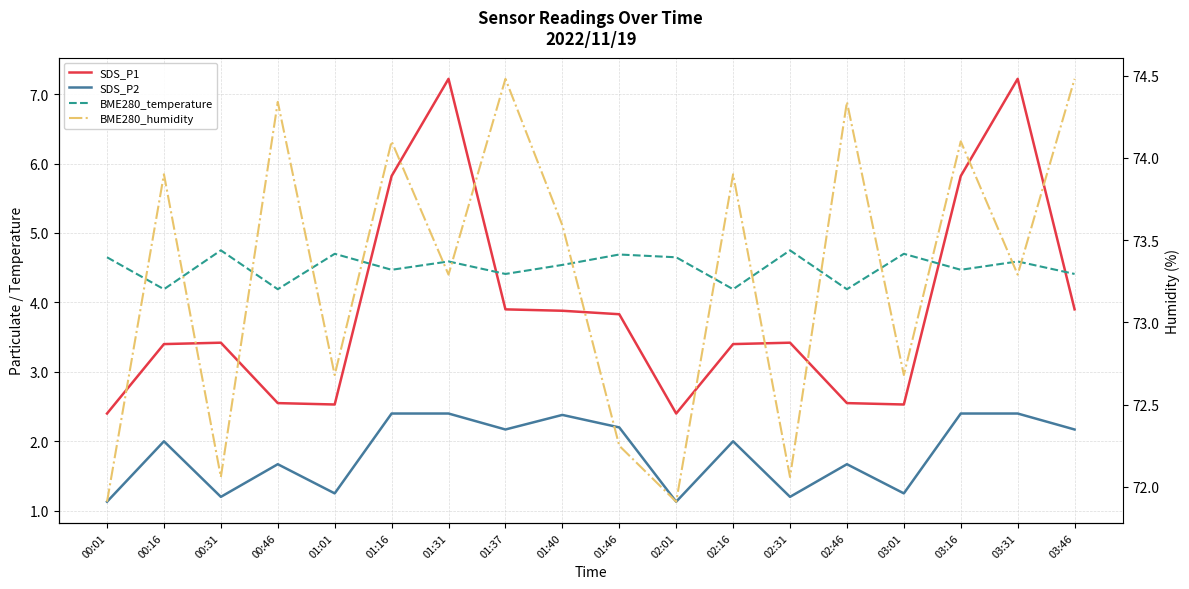

What is the value of the SDS_P1 point at the 10th from the left?

3.8